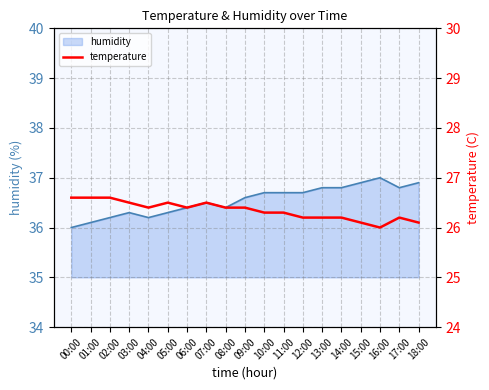

Does the chart have visible grid lines?

Yes